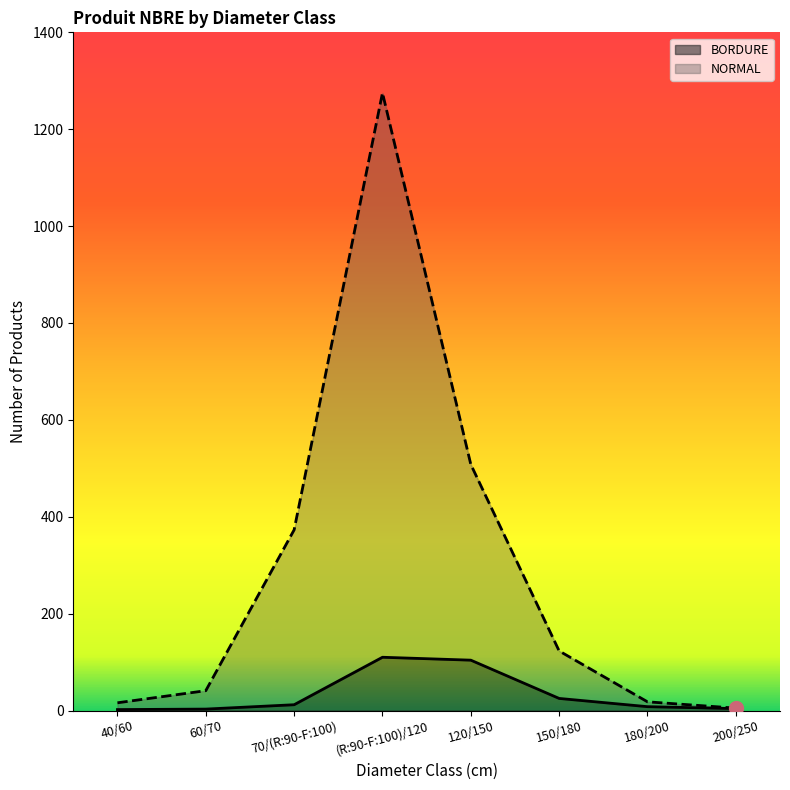

What position from the left is 150/180?

6